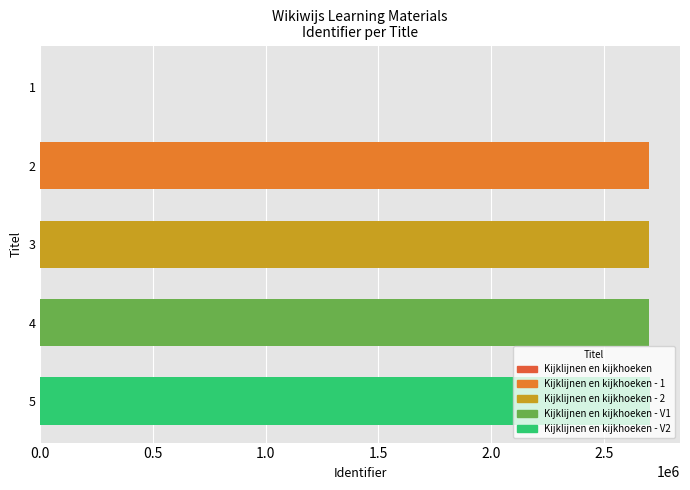

Does the chart contain stacked bars?

No